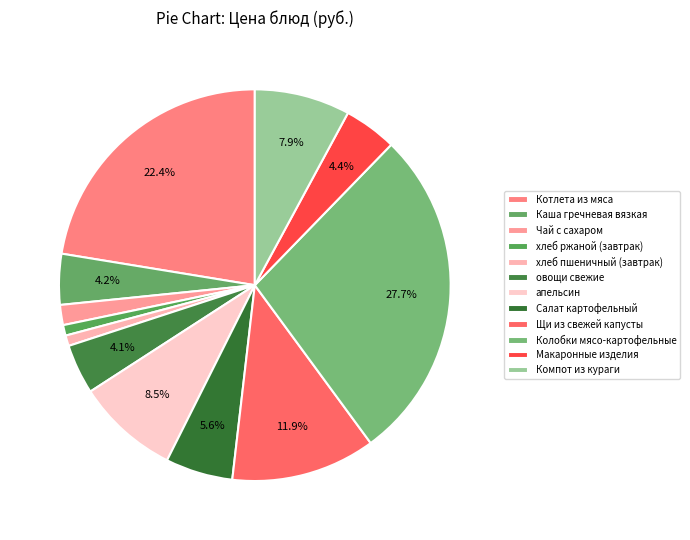

Do хлеб ржаной (завтрак) and хлеб пшеничный (завтрак) together represent more than half of the pie?

No